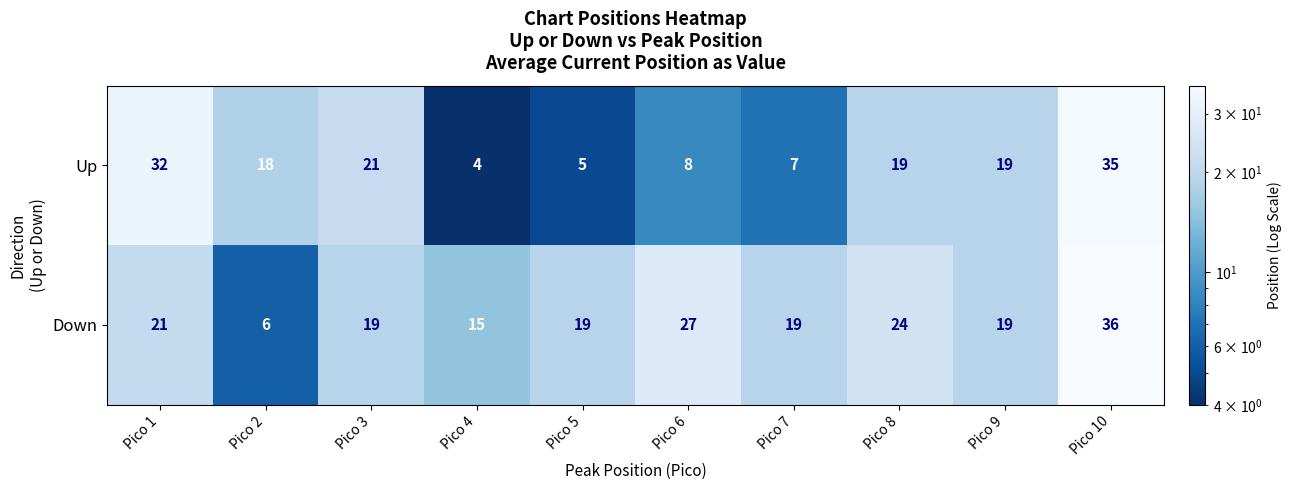

What is the difference between the maximum and minimum values in the Up series?

31